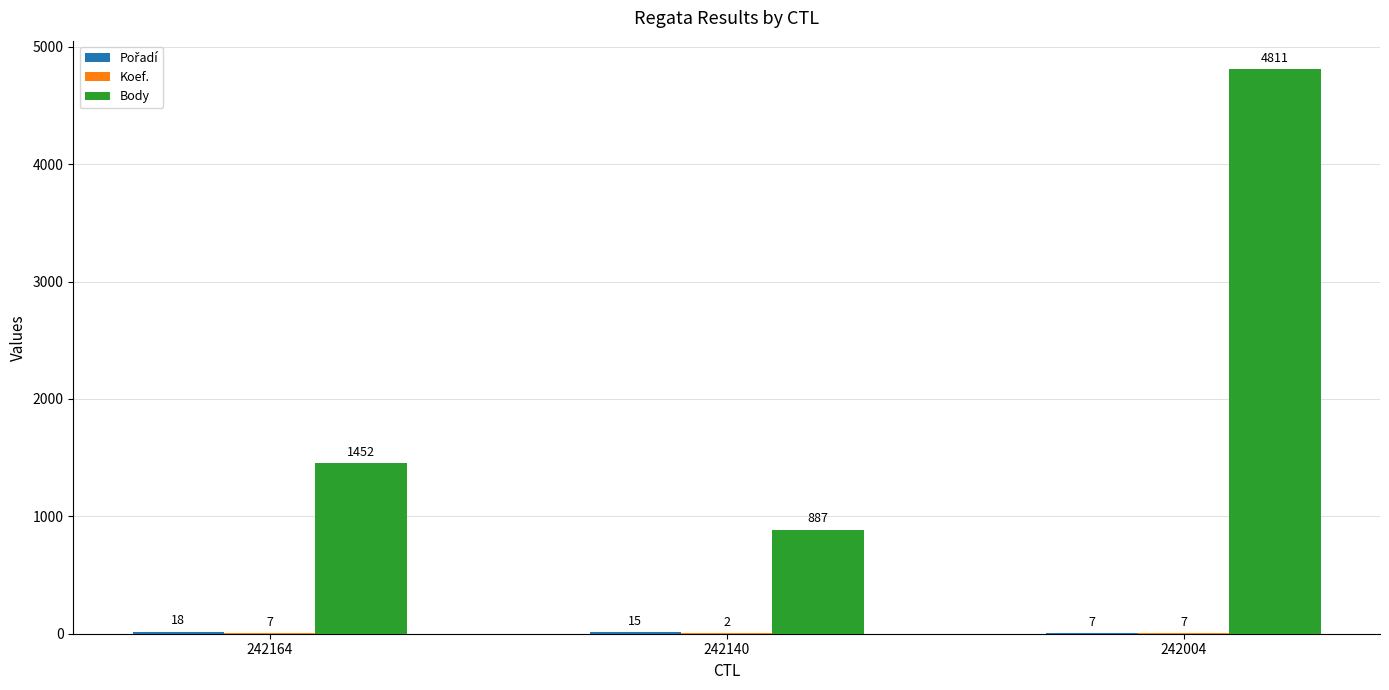

Which series has the largest total across all categories?

Body